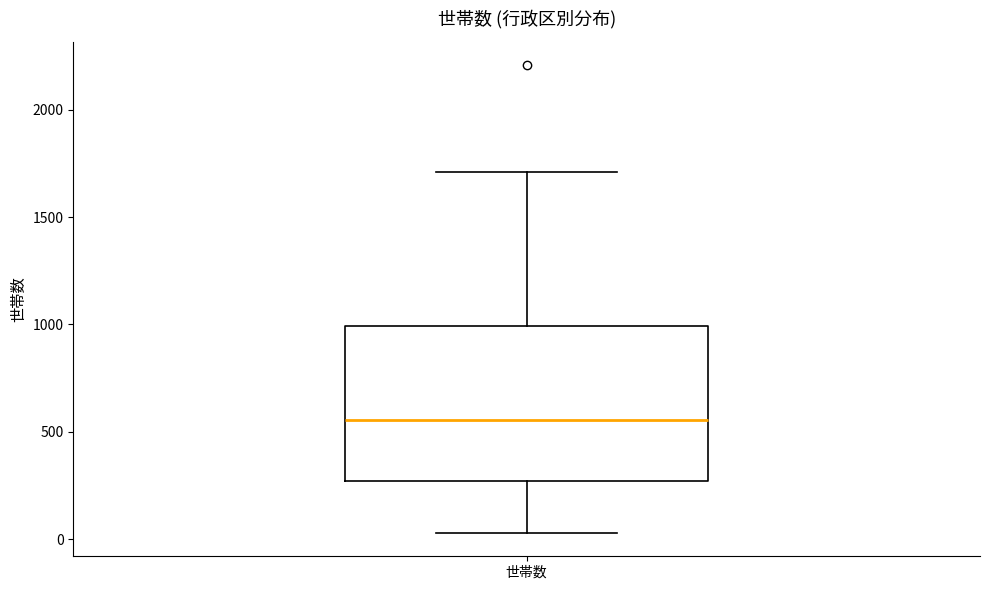

Transcribe this box plot: give where the median line is, the range the box spans, and where the two whiskers end, as read against the y-axis. The values are not printed on the chart, so give them approximately, as read against the axis.

median 550, box 250 to 1000, whiskers 50 to 1700